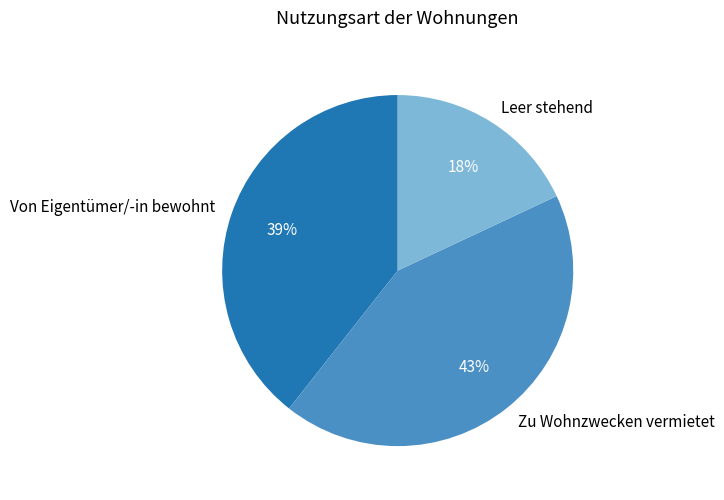

To the nearest percent, what is the combined percentage of Zu Wohnzwecken vermietet and Leer stehend?

61%